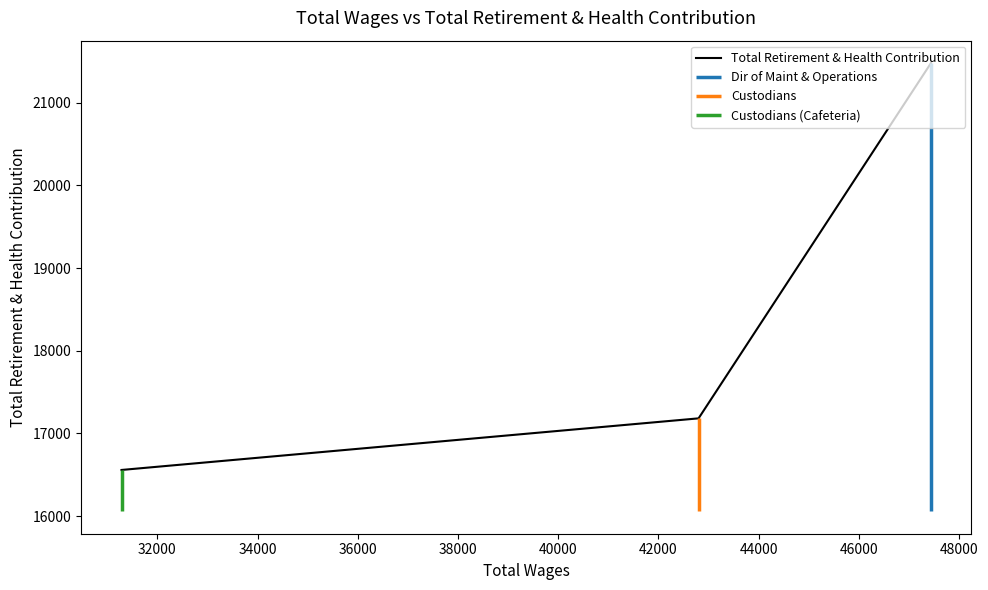

How many data points does each series have?

3